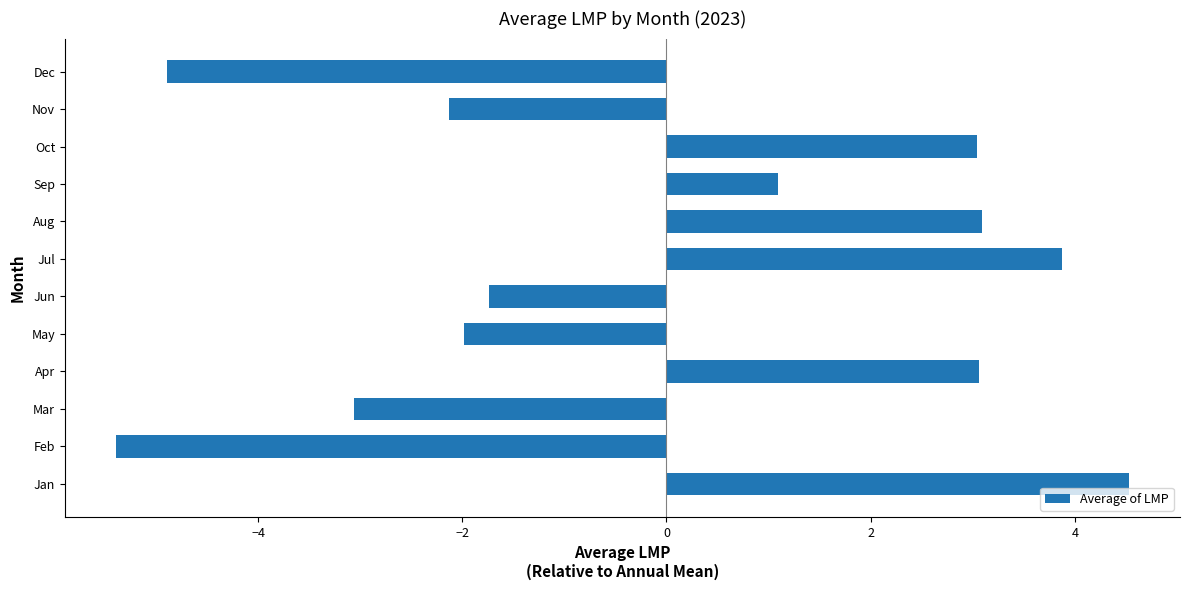

Which category has the highest value across all series?

Jan